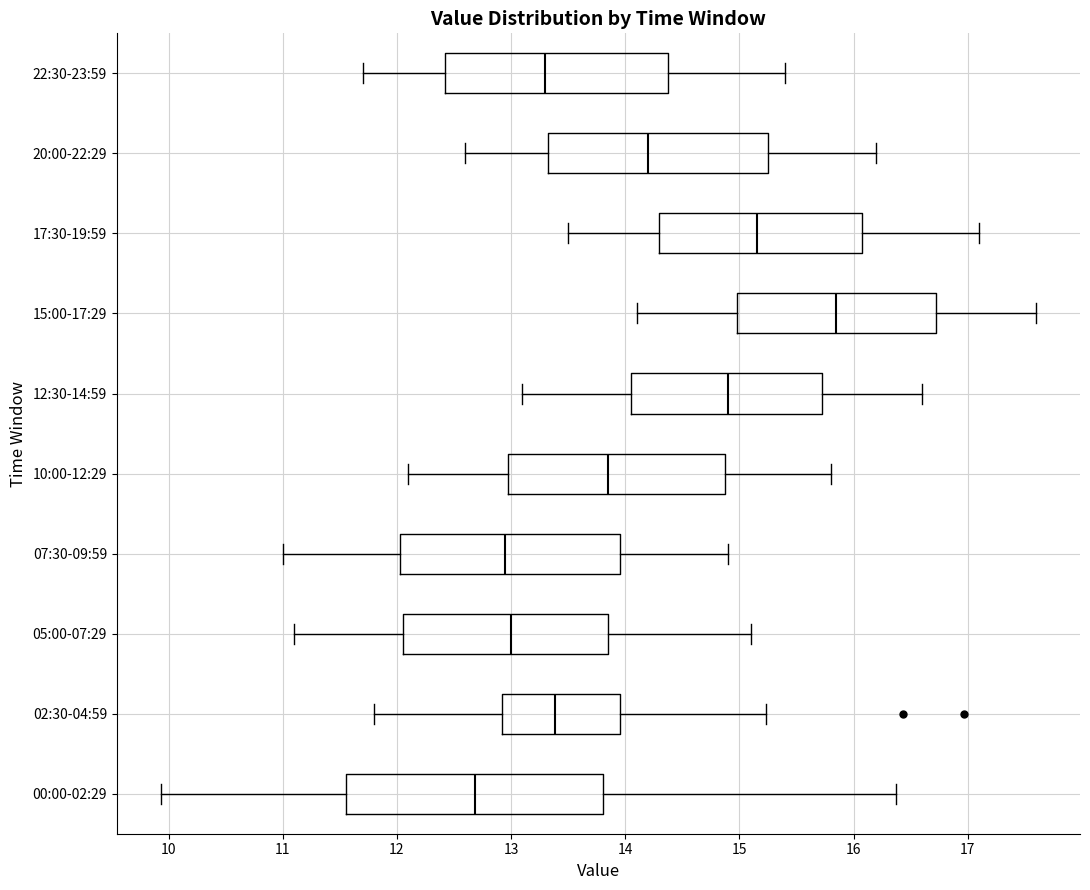

Reading bottom to top, read every box against the x-axis: the position of its median line, the range the box covers, and the ends of its whiskers. The values are not printed on the chart, so give them approximately, as read against the axis.

00:00-02:29: median 12.7, box 11.6 to 13.8, whiskers 9.9 to 16.4
02:30-04:59: median 13.4, box 12.9 to 14.0, whiskers 11.8 to 15.2
05:00-07:29: median 13.0, box 12.1 to 13.9, whiskers 11.1 to 15.1
07:30-09:59: median 13.0, box 12.0 to 14.0, whiskers 11.0 to 14.9
10:00-12:29: median 13.9, box 13.0 to 14.9, whiskers 12.1 to 15.8
12:30-14:59: median 14.9, box 14.1 to 15.7, whiskers 13.1 to 16.6
15:00-17:29: median 15.9, box 15.0 to 16.7, whiskers 14.1 to 17.6
17:30-19:59: median 15.2, box 14.3 to 16.1, whiskers 13.5 to 17.1
20:00-22:29: median 14.2, box 13.3 to 15.3, whiskers 12.6 to 16.2
22:30-23:59: median 13.3, box 12.4 to 14.4, whiskers 11.7 to 15.4